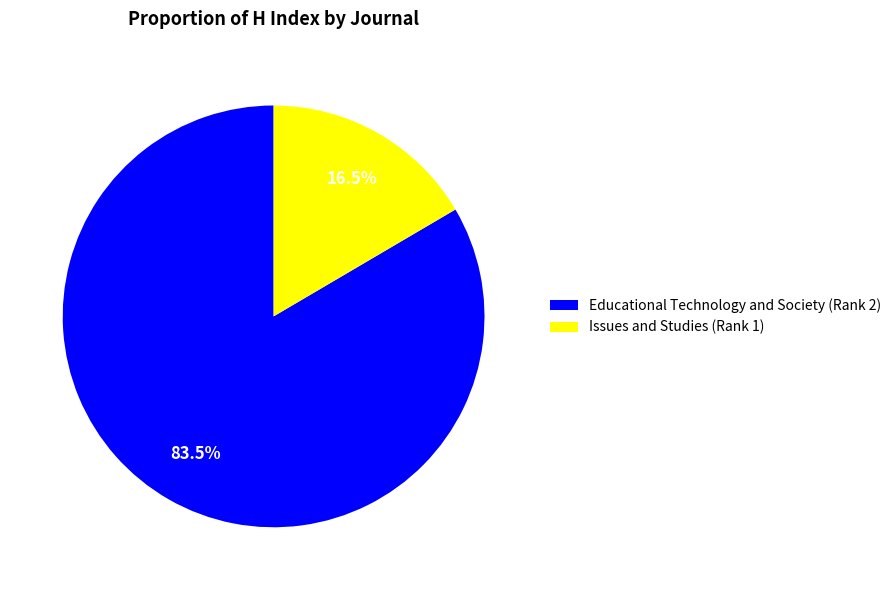

Which has a higher value, Issues and Studies (Rank 1) or Educational Technology and Society (Rank 2)?

Educational Technology and Society (Rank 2)